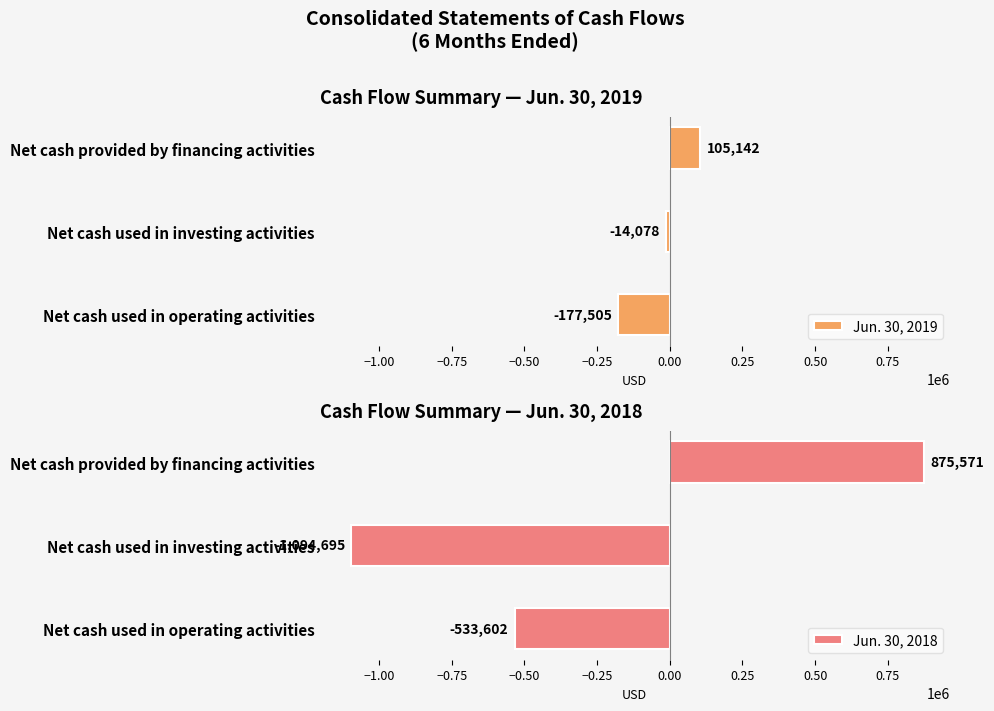

Rank the series by their average value, from lowest to highest.

Jun. 30, 2018, Jun. 30, 2019